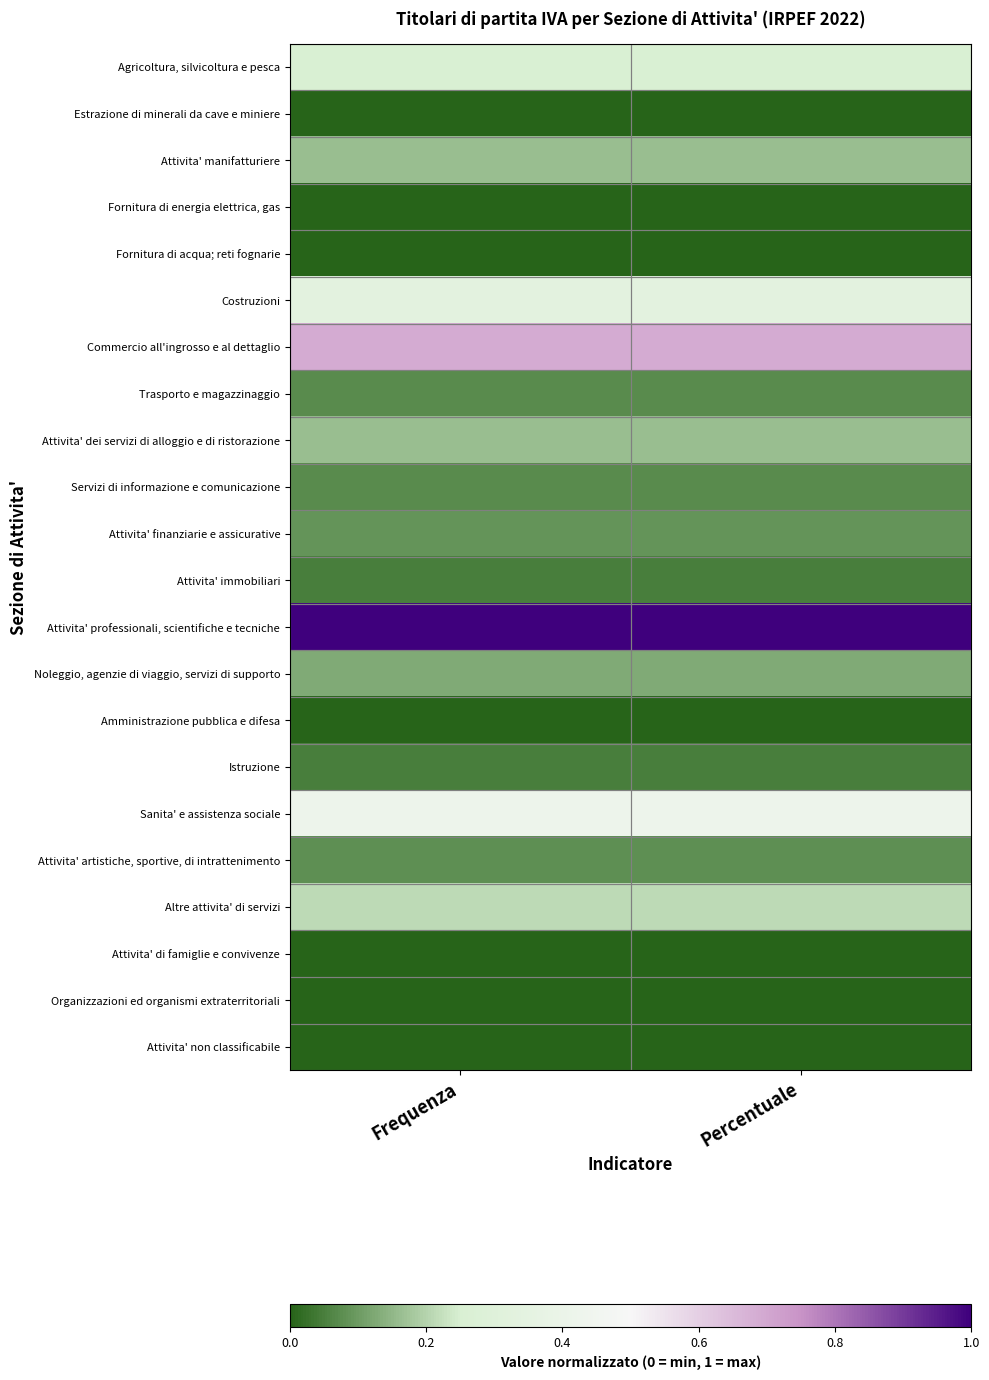

Which label corresponds to the largest value in the chart?

Frequenza